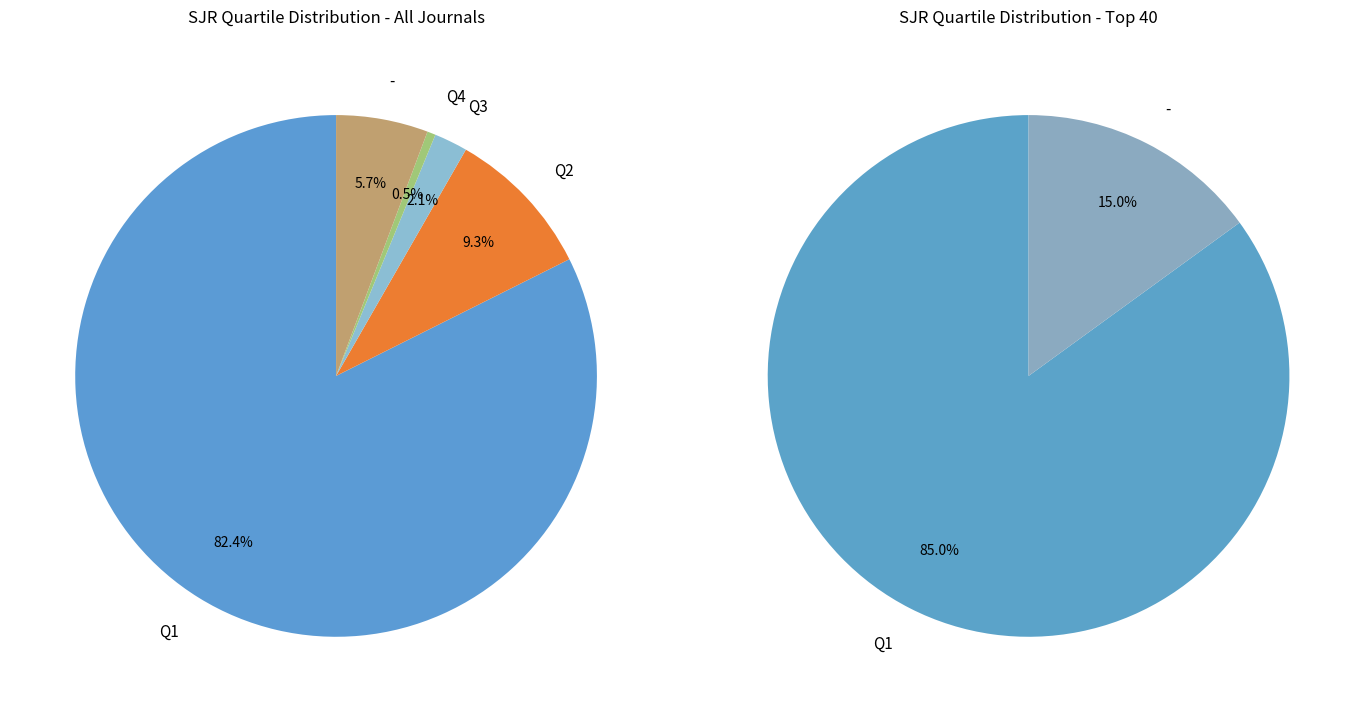

What is the total percentage of Q1 and Q4?

82.9%